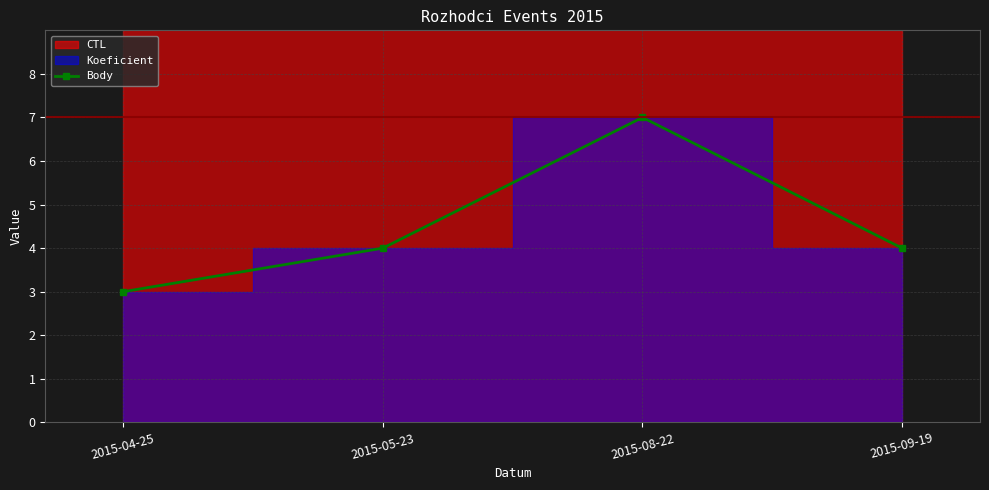

Which has a higher value, 2015-08-22 or 2015-04-25?

2015-08-22